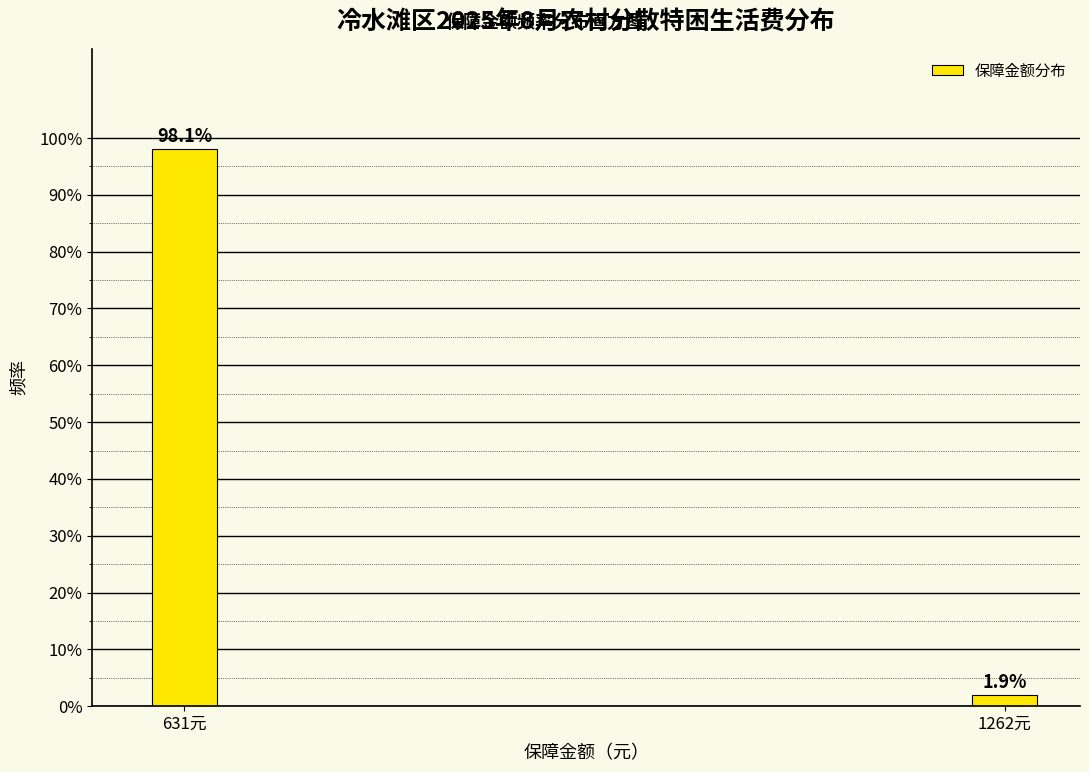

Reading right to left, list all the values displayed in this chart.

1.9	98.1